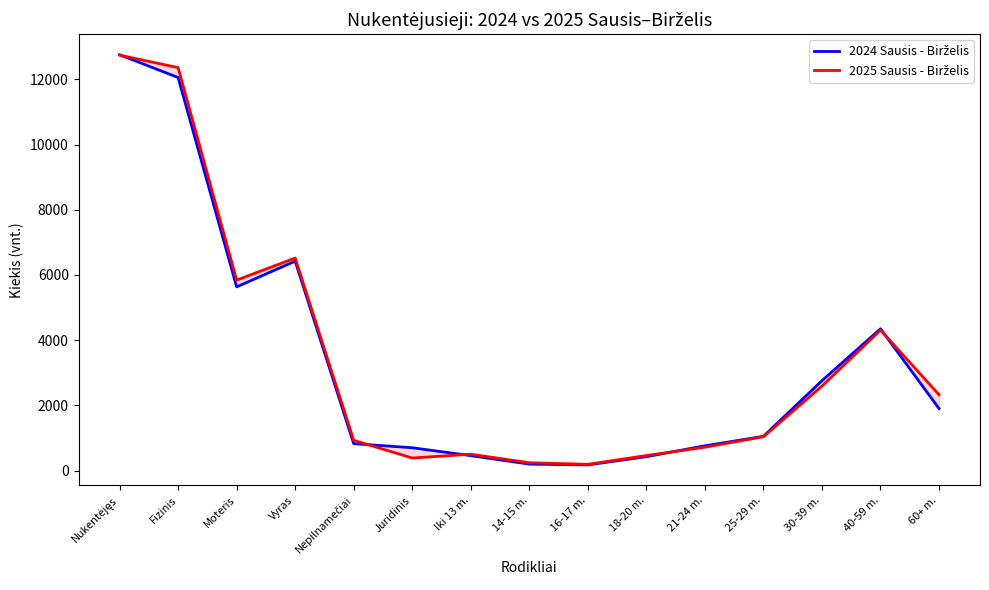

Count the number of categories in the chart.

15